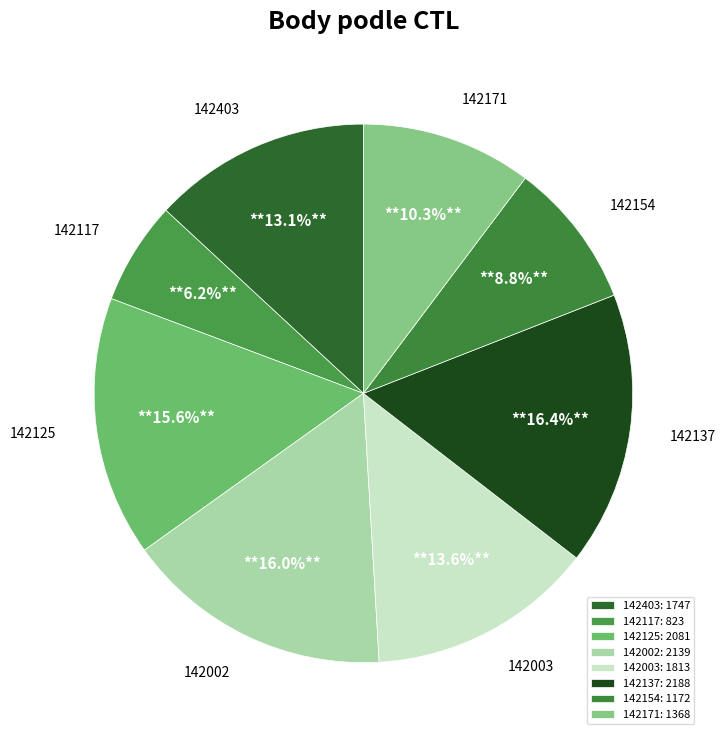

Does any single category account for the majority?

No